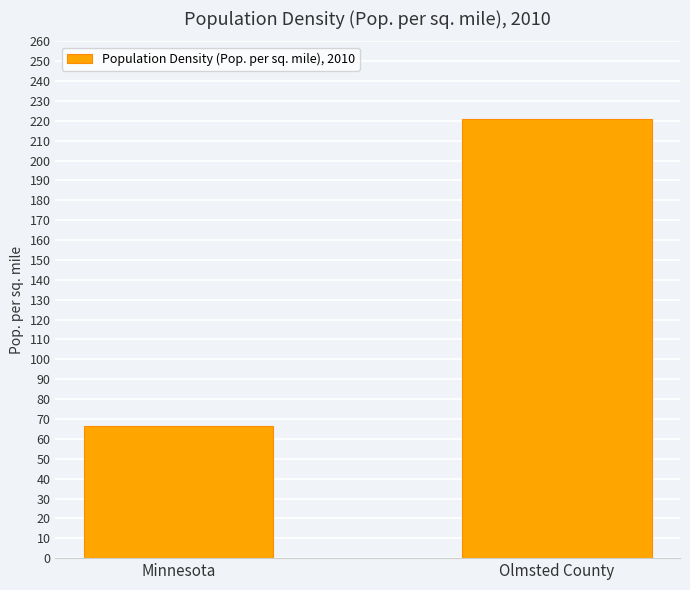

Does the chart contain stacked bars?

No